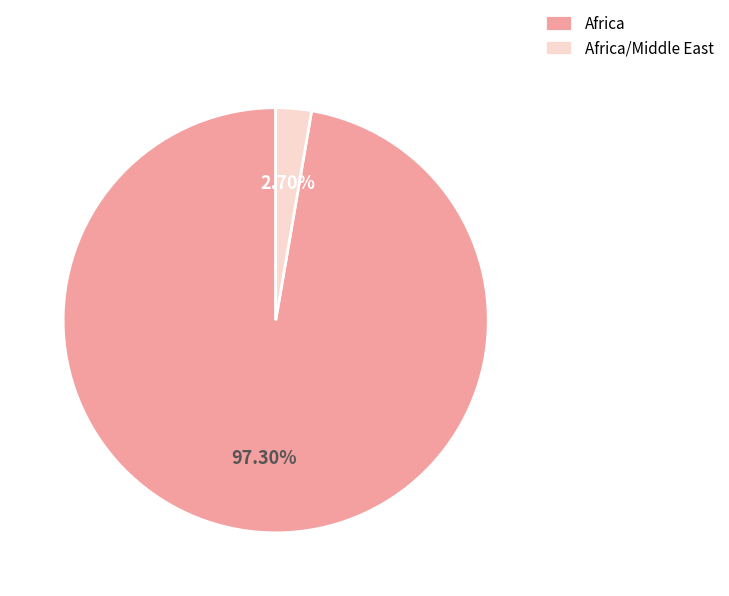

What is the total percentage of Africa and Africa/Middle East?

100.0%